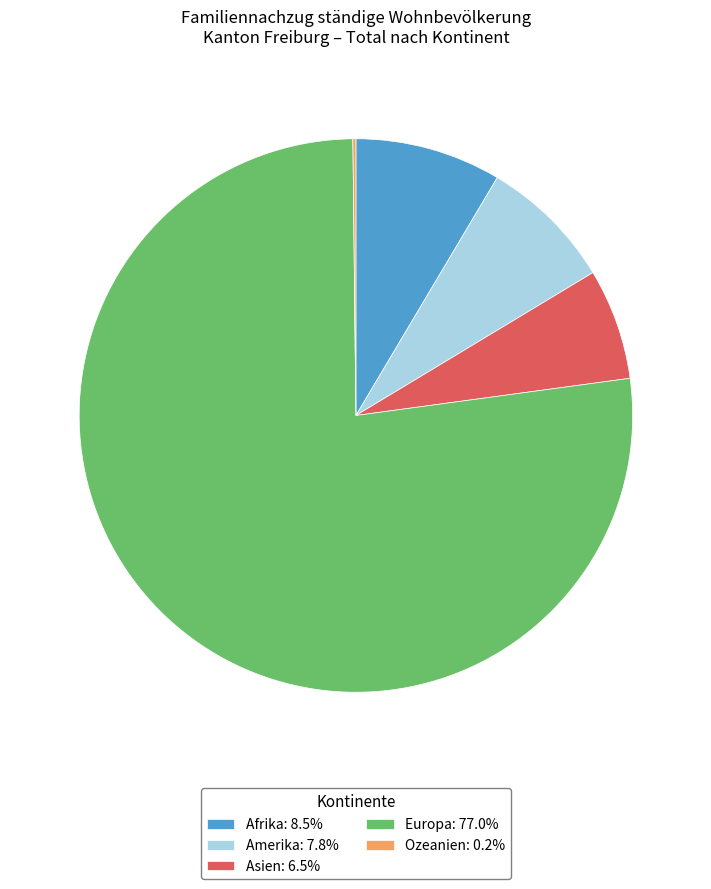

True or false: Asien accounts for 21% of the total.

False